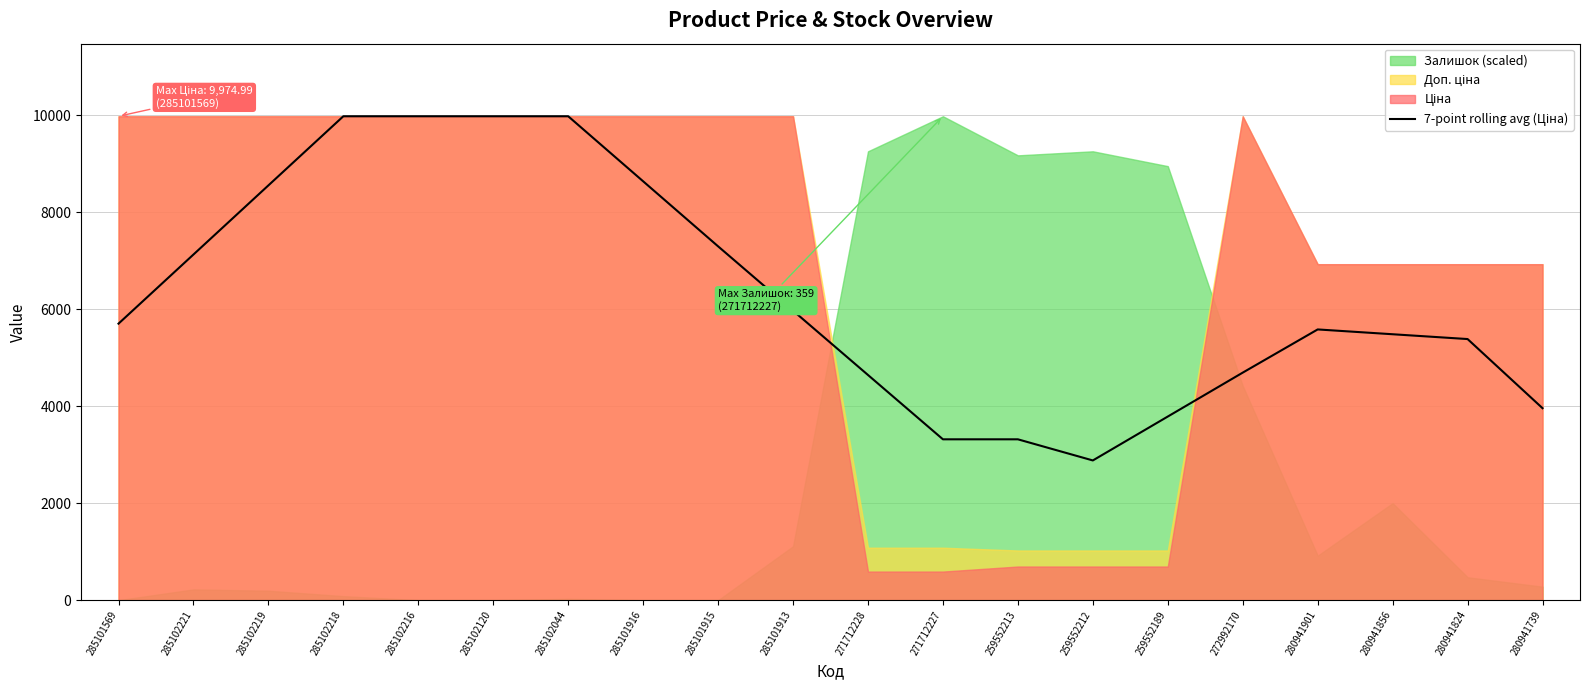

Does the chart have visible grid lines?

Yes